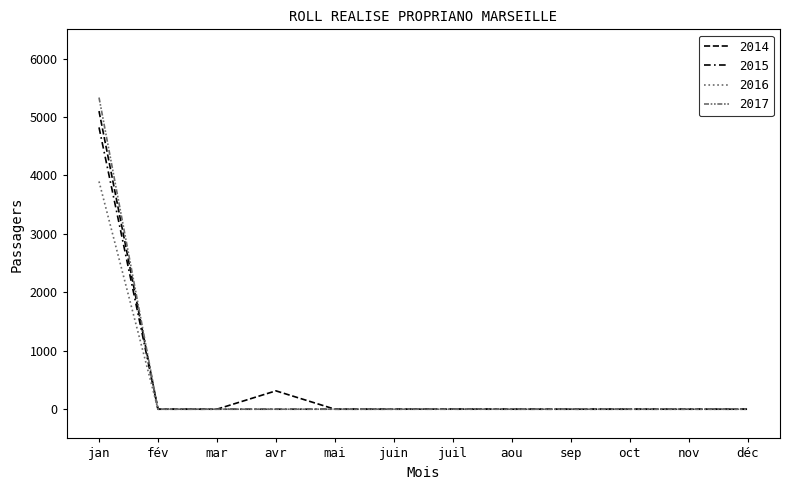

True or false: 2017 and 2016 intersect in this chart.

False